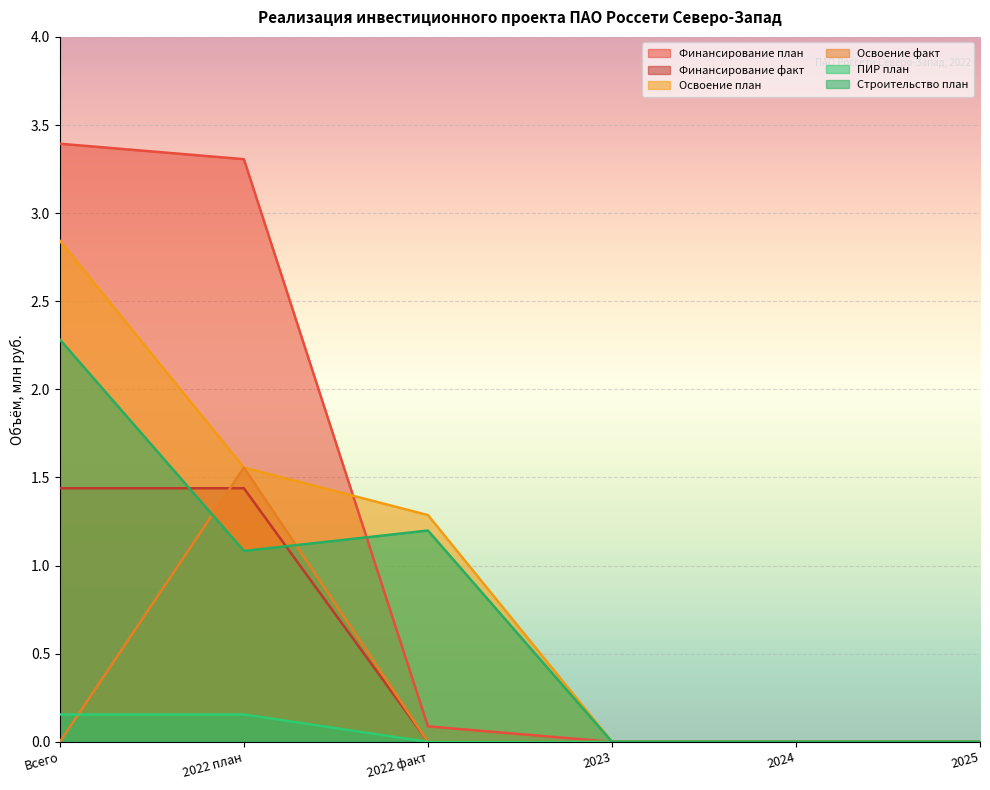

How many lines are shown in the chart?

6